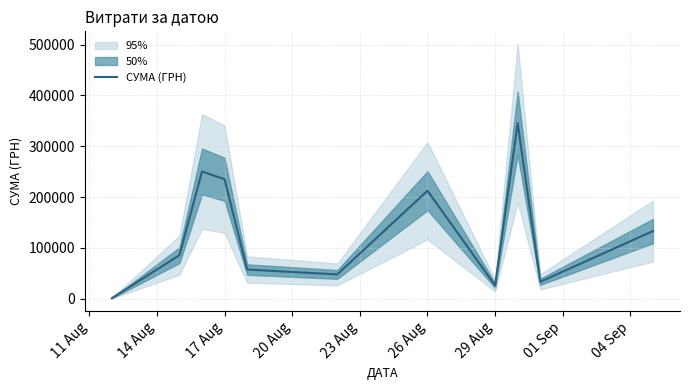

Where is СУМА (ГРН) nearest to the value 173342?

26 Aug